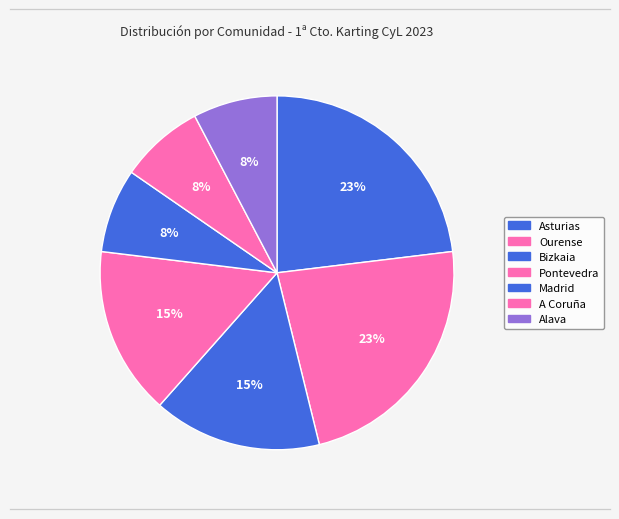

Is there a majority slice in this chart?

No